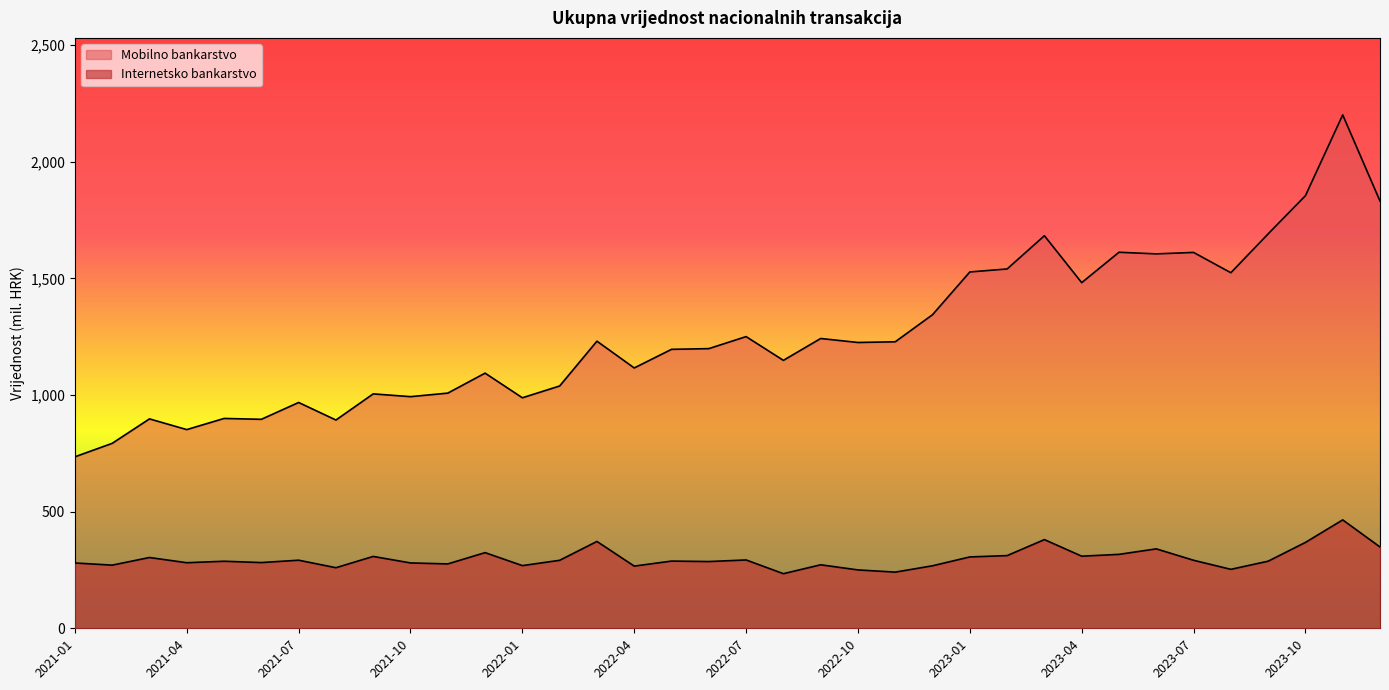

What is the maximum value shown in the chart?

2200.5